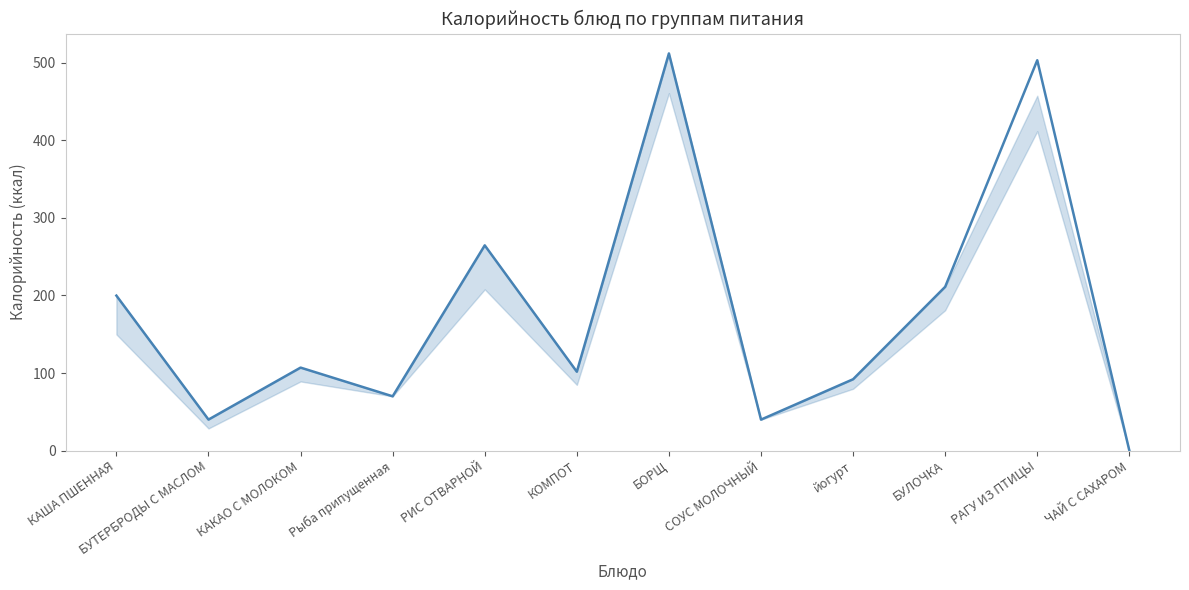

What is the difference between the values at КОМПОТ and РИС ОТВАРНОЙ?

162.9